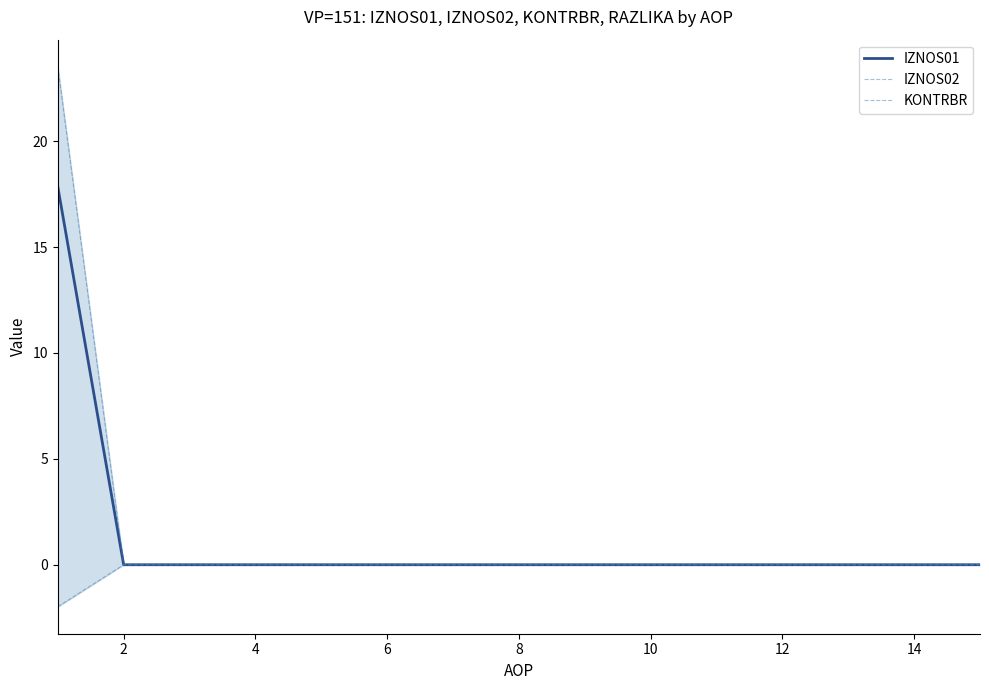

What is the maximum value for IZNOS01?

17.8